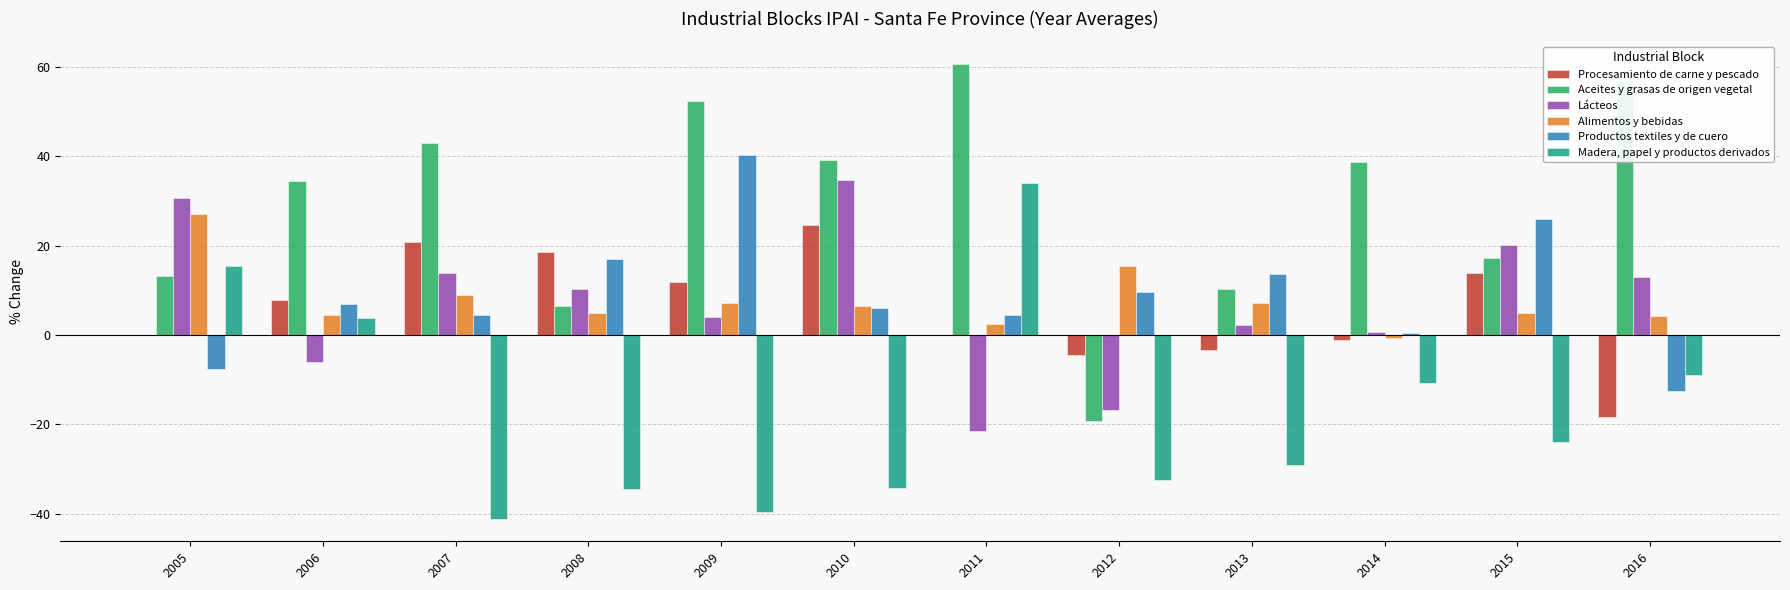

What is the highest value of the Lácteos series?

34.7